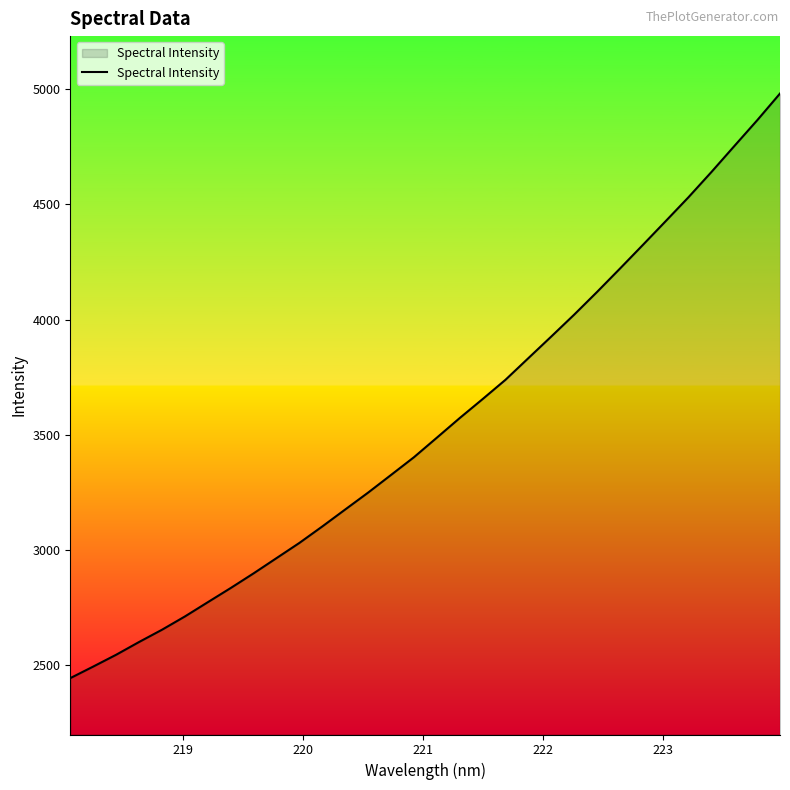

How many values exceed 3487?

16